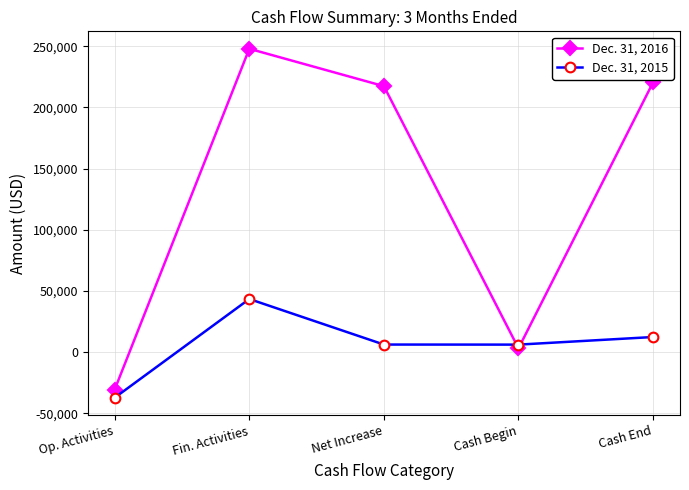

The value of Dec. 31, 2016 at Cash Begin is 3103. True or false?

True